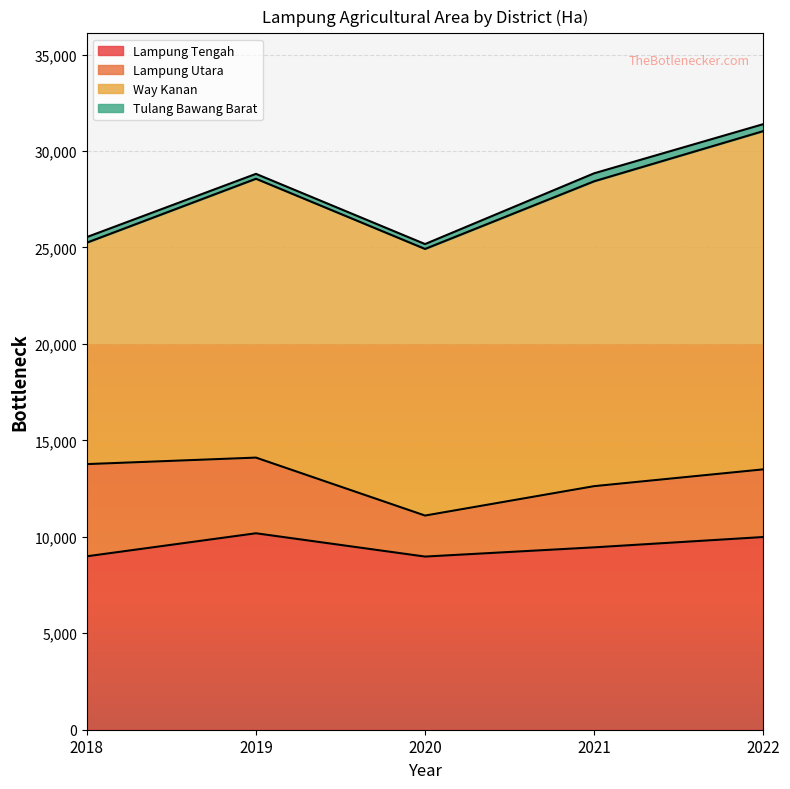

Reading left to right, list all the values displayed in this chart.

Lampung Tengah: 2018=8990	2019=10183	2020=8975	2021=9453	2022=9988
Lampung Utara: 2018=4778	2019=3922	2020=2126	2021=3172	2022=3507
Way Kanan: 2018=11480	2019=14455	2020=13820	2021=15803	2022=17532
Tulang Bawang Barat: 2018=290	2019=253	2020=253	2021=414	2022=362